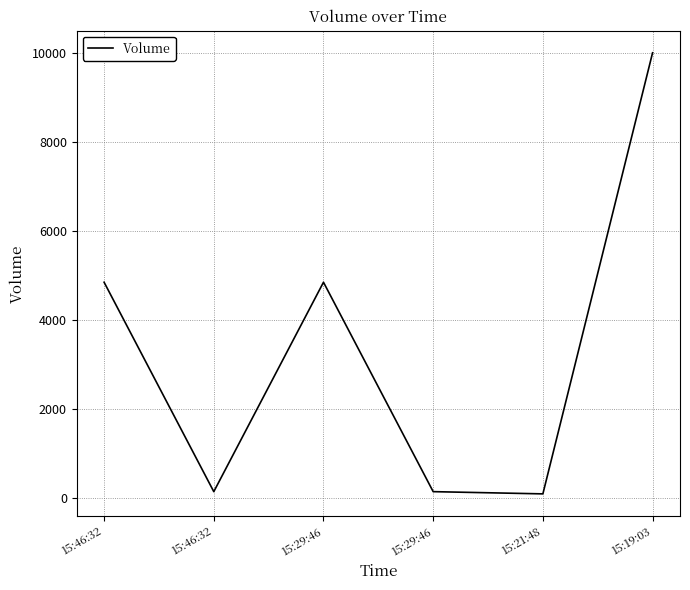

The chart shows a value of 4850 at 15:46:32. True or false?

True